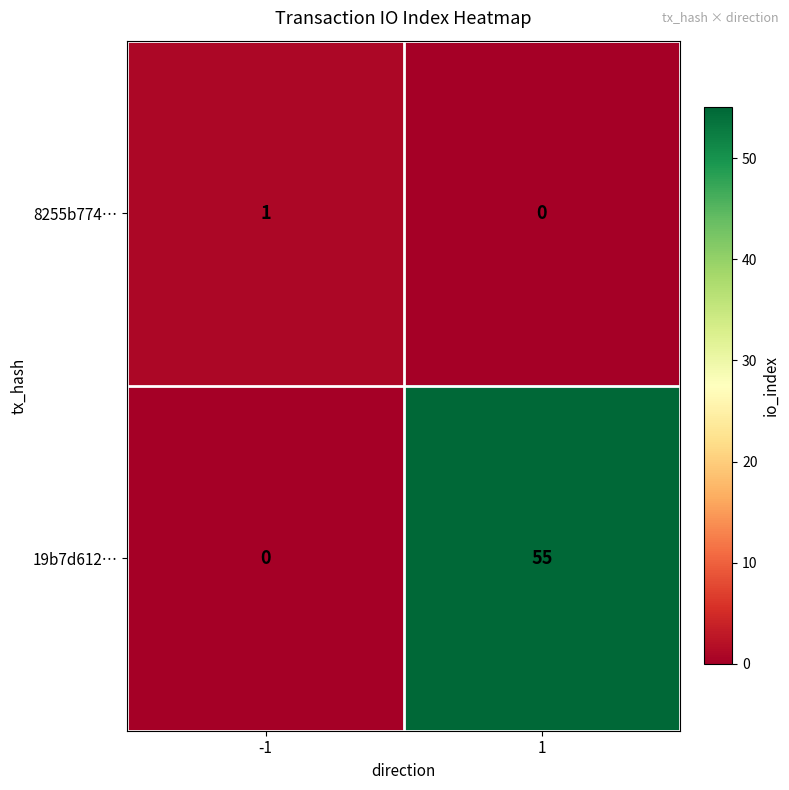

Reading left to right, what are all the values shown in this chart?

8255b774…: 1	0
19b7d612…: 0	55